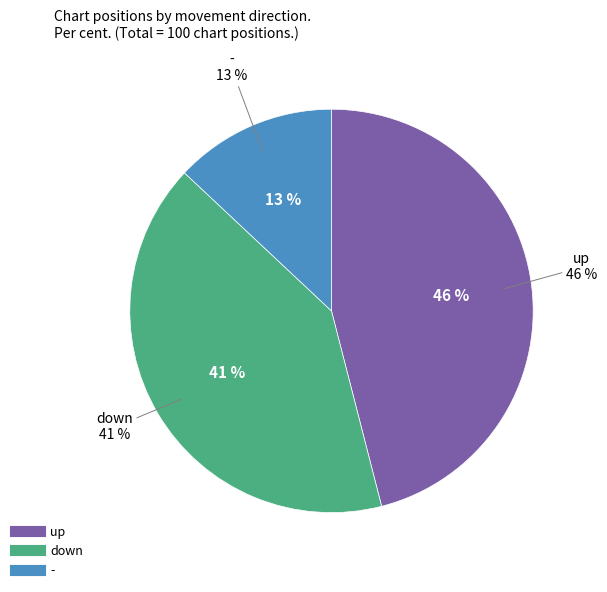

Between up and -, which is larger?

up